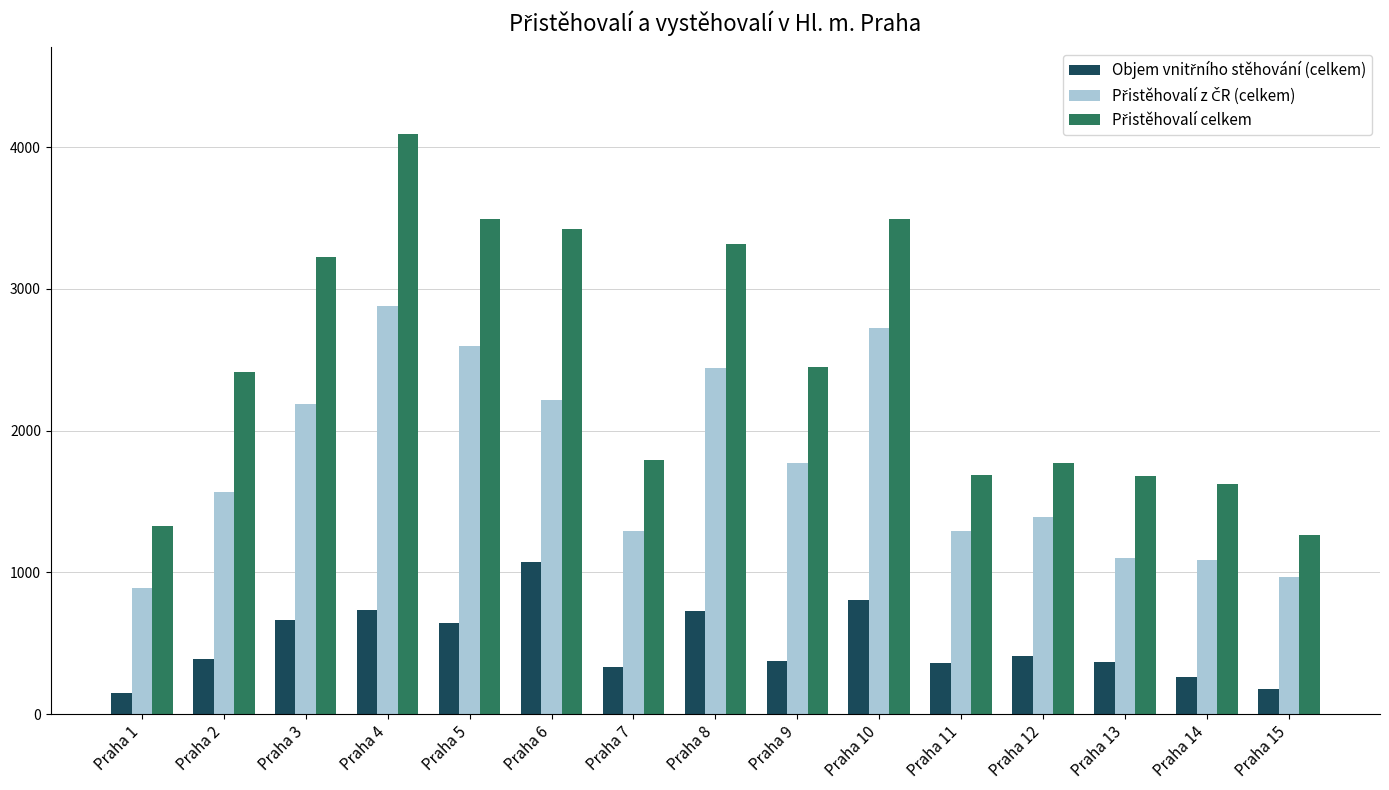

At how many categories does at least one series exceed 2319?

8